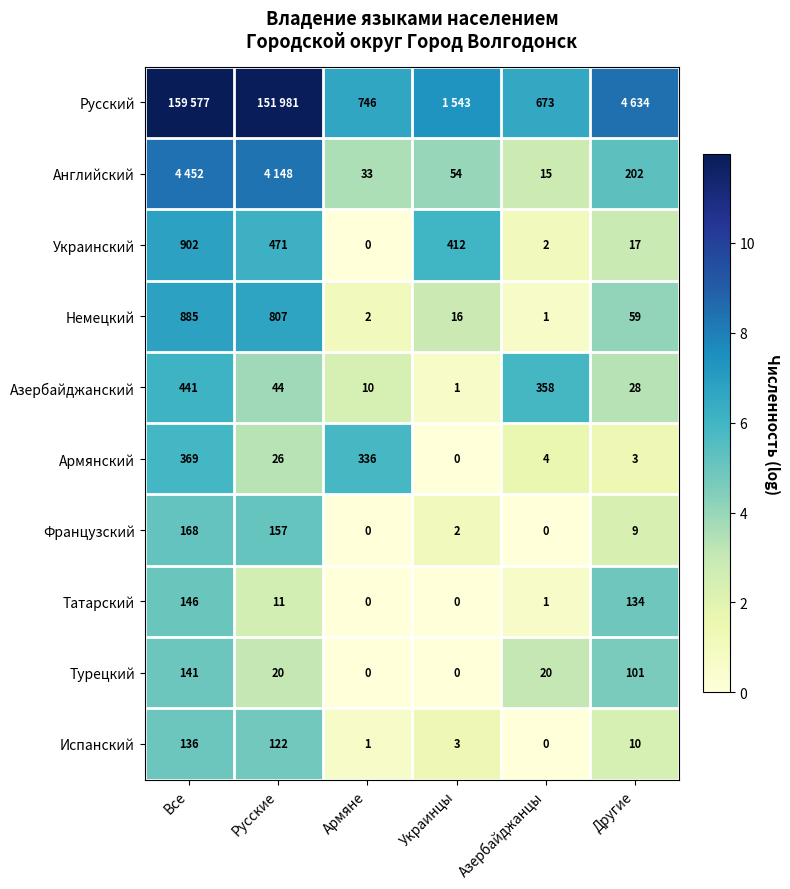

List the labels in order of Украинский value, largest first.

Все, Русские, Украинцы, Другие, Азербайджанцы, Армяне